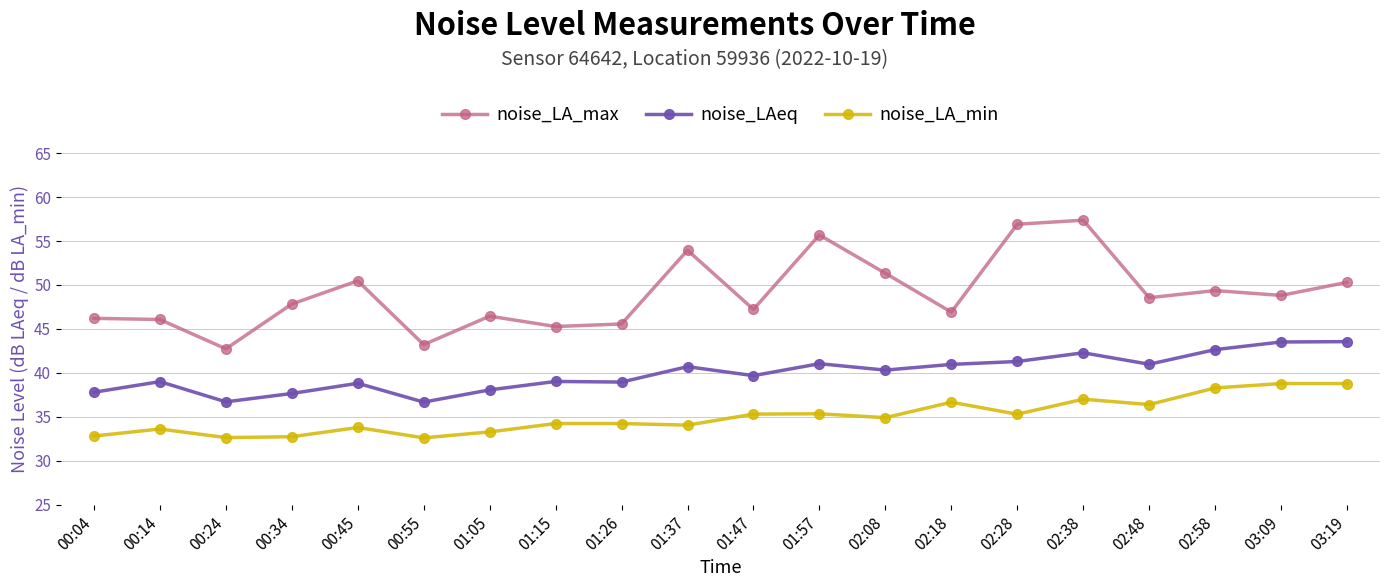

Which series changed the most between 01:15 and 02:18?

noise_LA_min